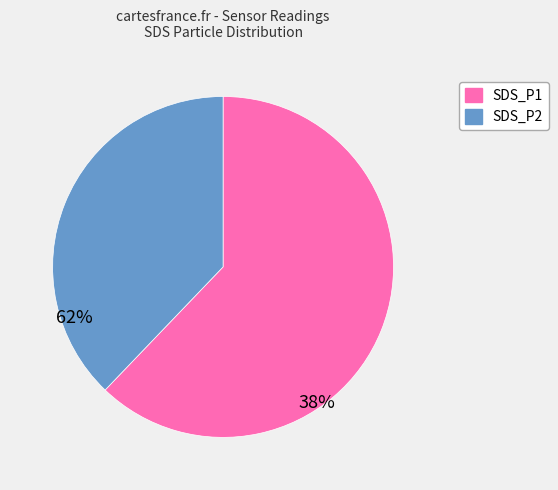

Which slice is the smallest?

SDS_P2